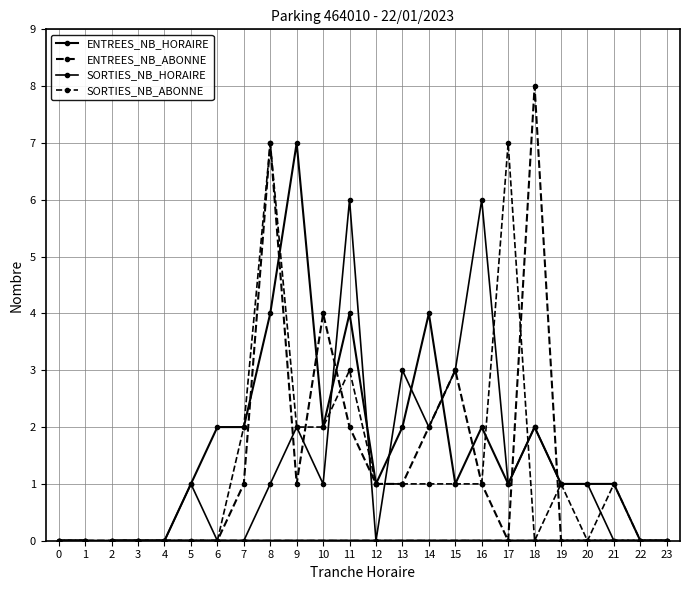

What is the difference between the maximum and minimum values in the SORTIES_NB_ABONNE series?

7